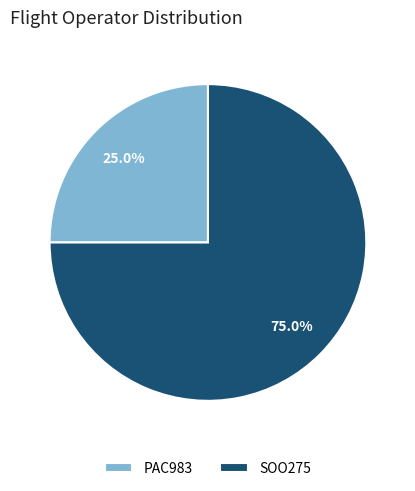

How much of the chart is everything except PAC983?

75.0%